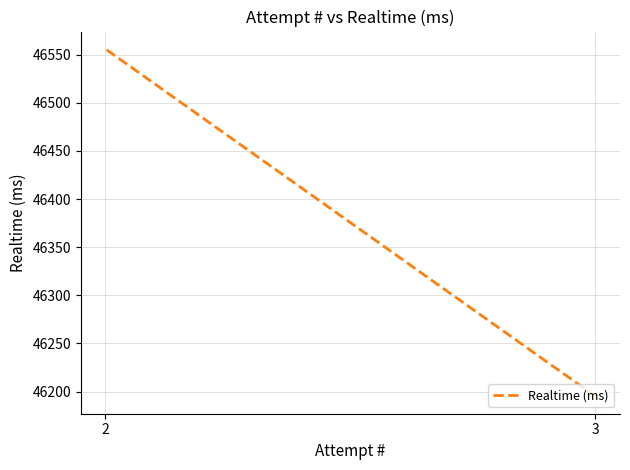

Reading right to left, what are all the values shown in this chart?

46556	46195